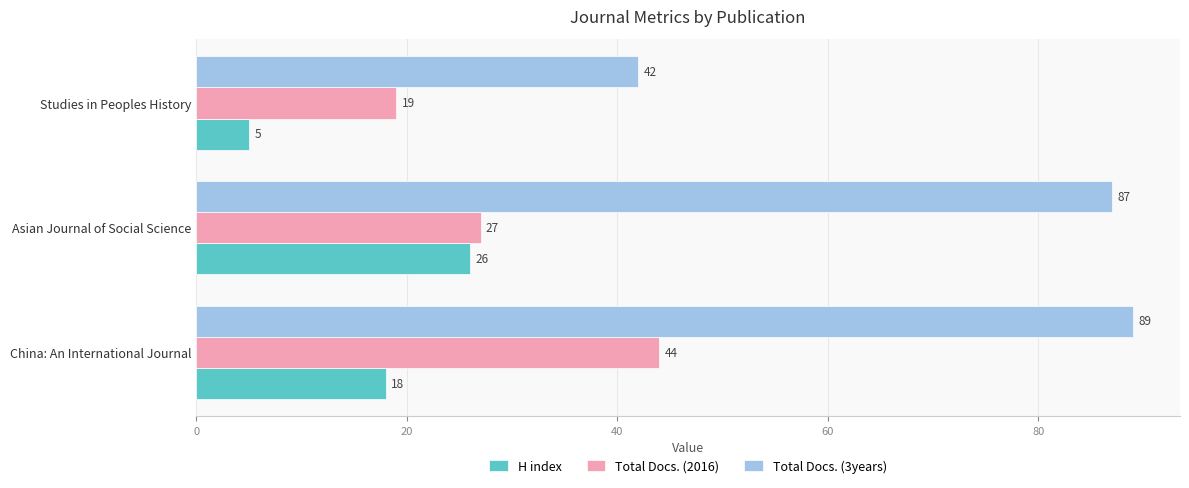

How many categories are shown in the chart?

3